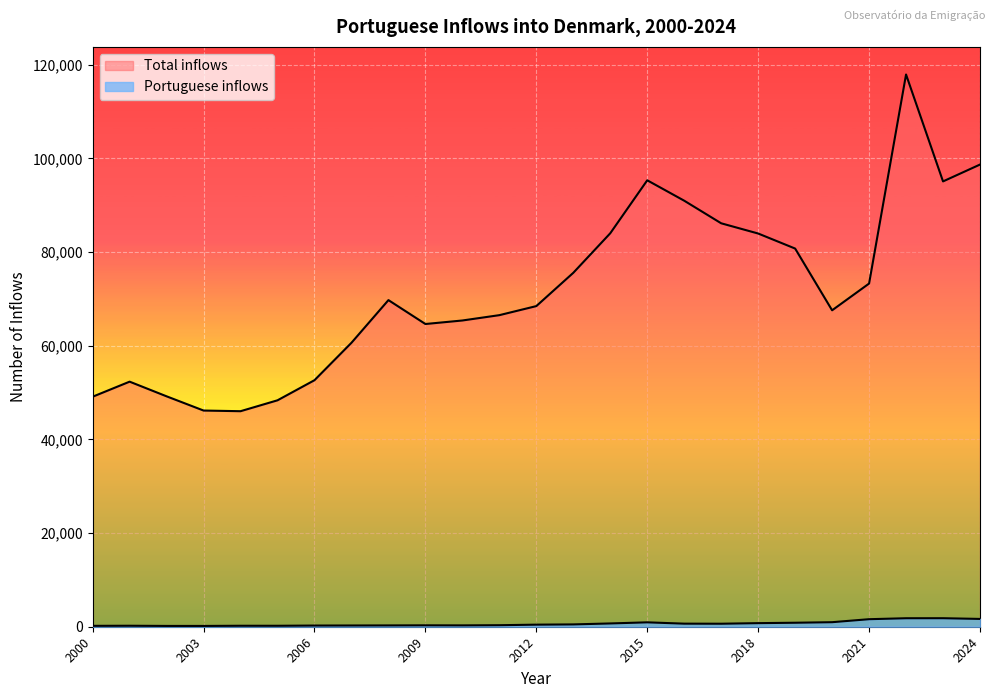

Rank the categories by Total inflows value from lowest to highest.

2004, 2003, 2005, 2000, 2002, 2001, 2006, 2007, 2009, 2010, 2011, 2020, 2012, 2008, 2021, 2013, 2019, 2018, 2014, 2017, 2016, 2023, 2015, 2024, 2022